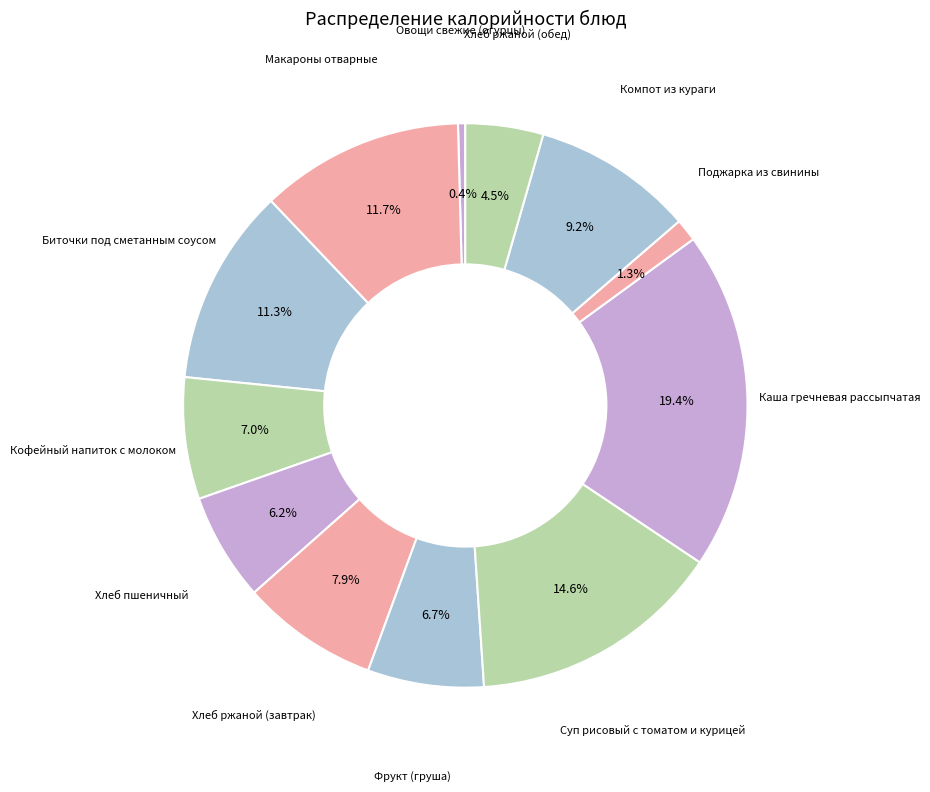

To the nearest percent, what is the difference between the largest and smallest slice percentages?

19%